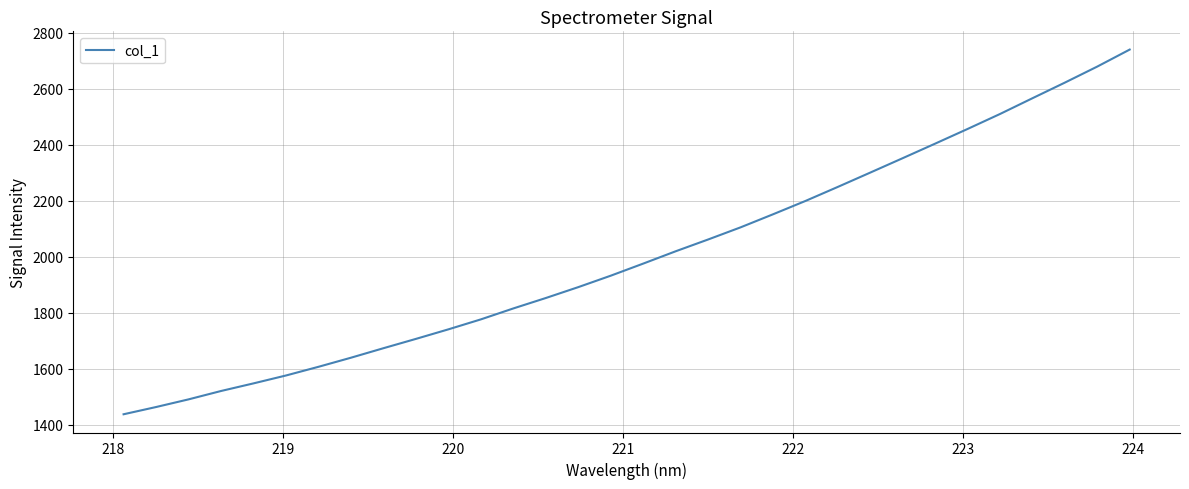

What is the smallest value displayed?

1437.5